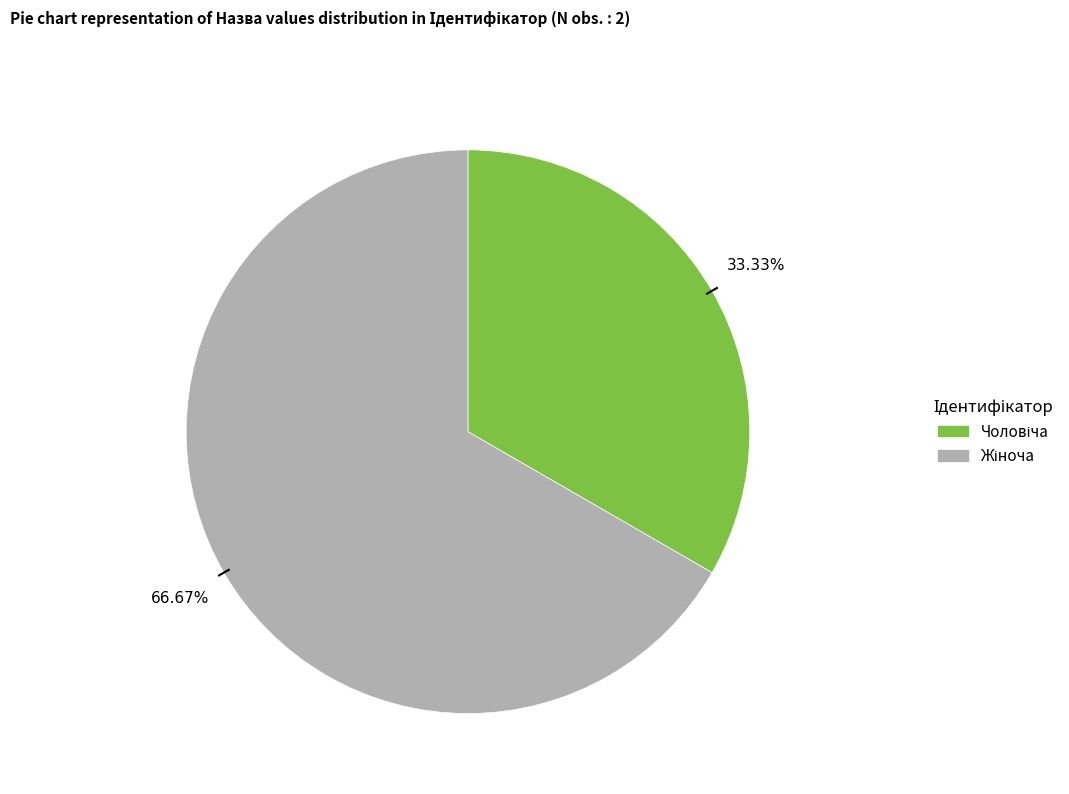

Is there a majority slice in this chart?

Yes